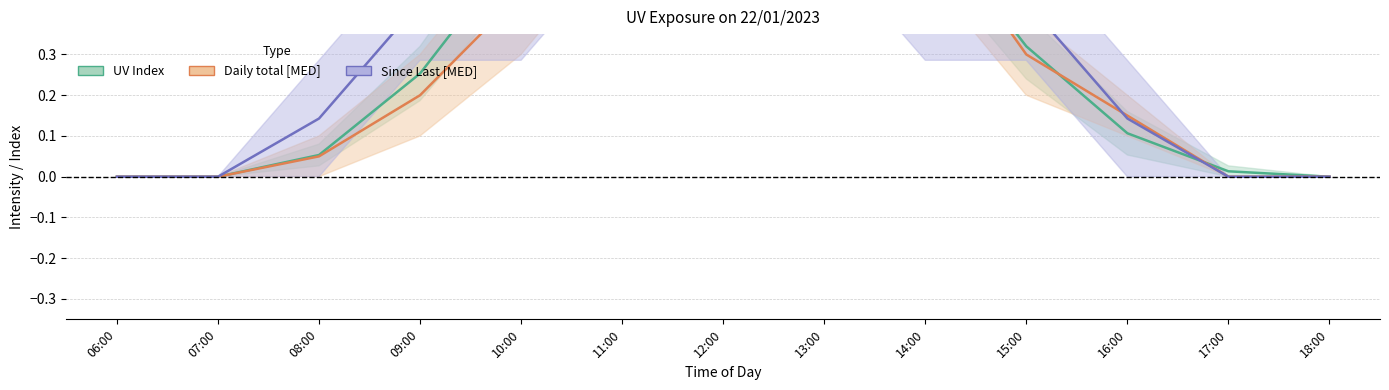

Reading right to left, what are all the values shown in this chart?

UV Index: 0.0	0.0	0.1	0.3	0.6	0.9	1.0	0.9	0.6	0.3	0.1	0.0	0.0
Daily total [MED]: 0.0	0.0	0.1	0.3	0.7	0.9	1.0	0.8	0.5	0.2	0.1	0.0	0.0
Since Last [MED]: 0.0	0.0	0.1	0.4	0.6	0.9	1.0	0.9	0.6	0.4	0.1	0.0	0.0